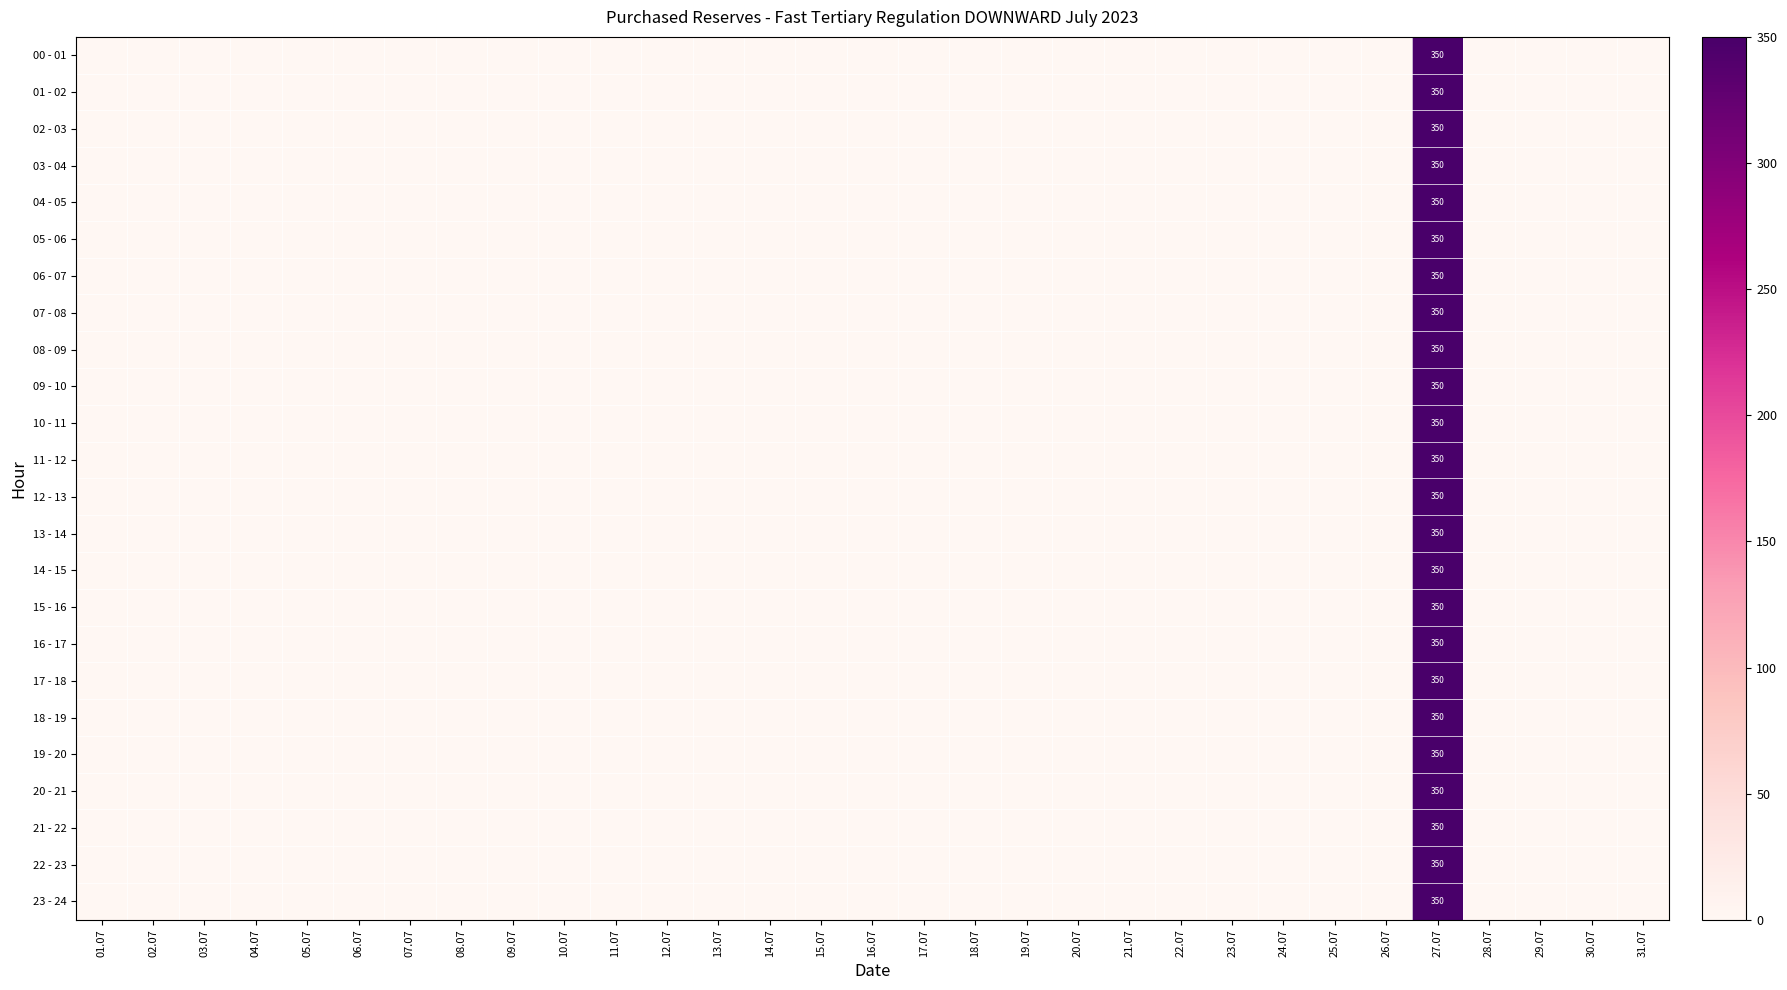

Which series has the largest range (max minus min)?

00 - 01